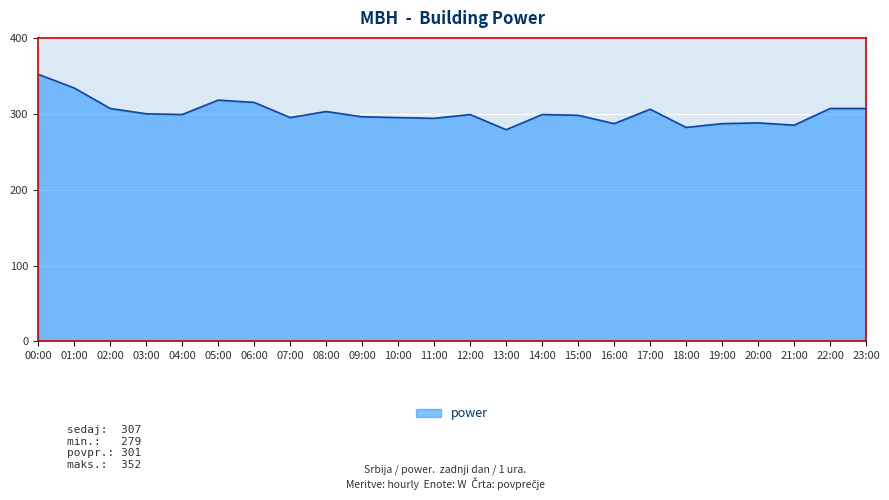

The chart shows a value of 182 at 13:00. True or false?

False